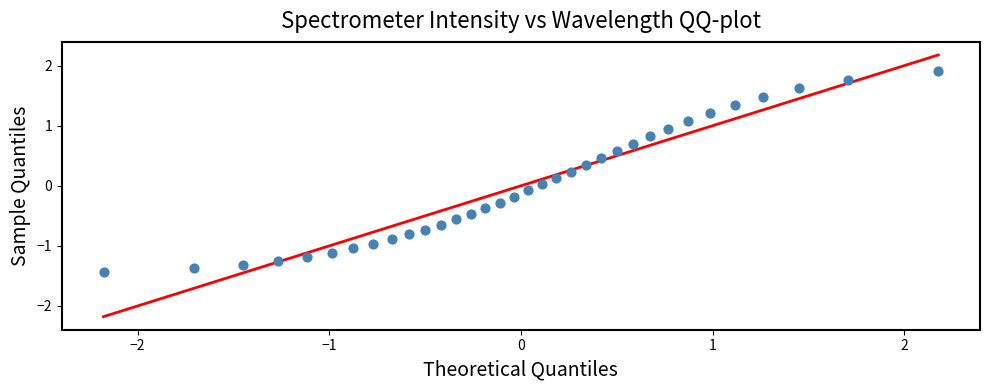

What is the range of X values (max minus min)?

4.4